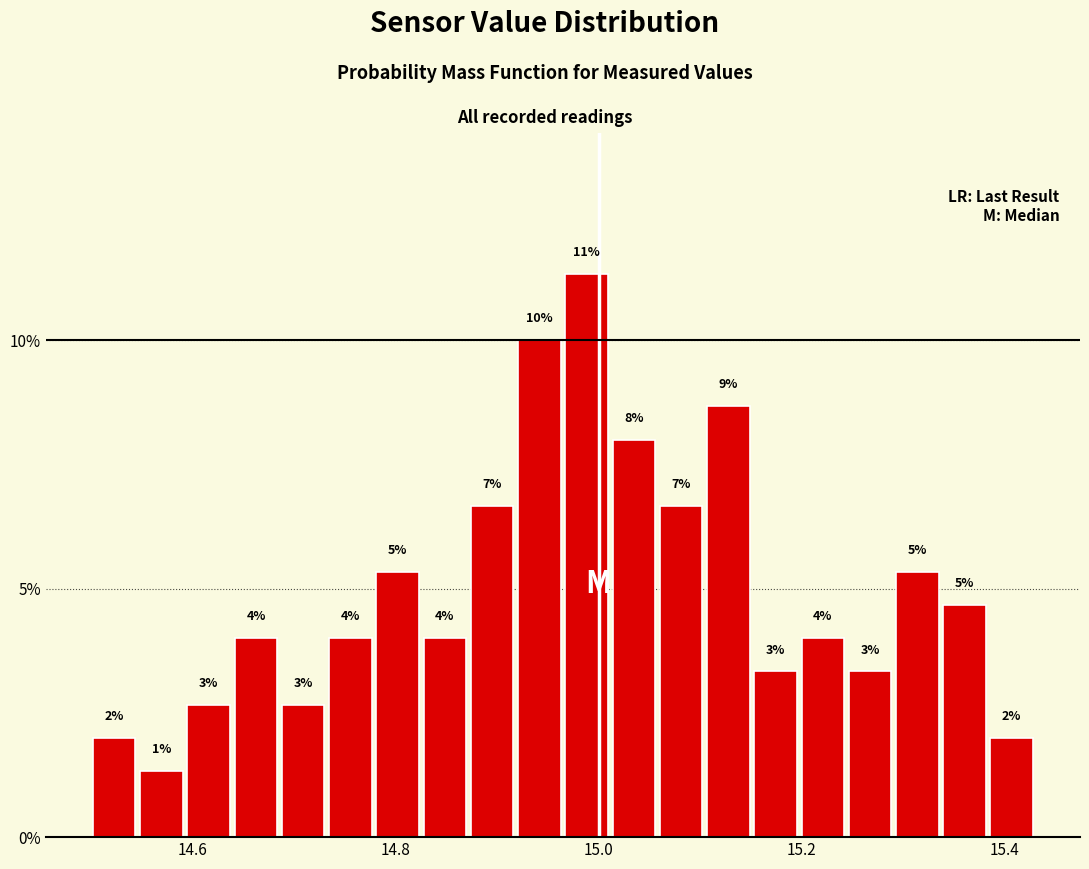

Read against the x-axis, roughly where is the centre of the tallest bar?

14.98